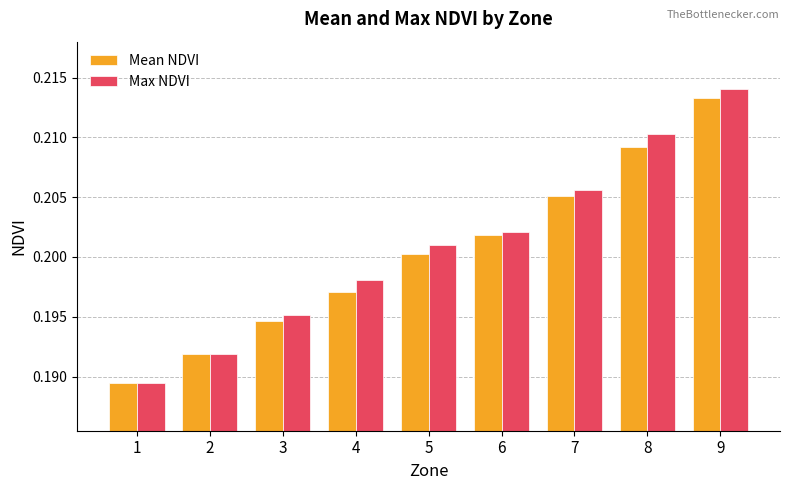

True or false: Max NDVI has a value of 0.1 at 5.

False